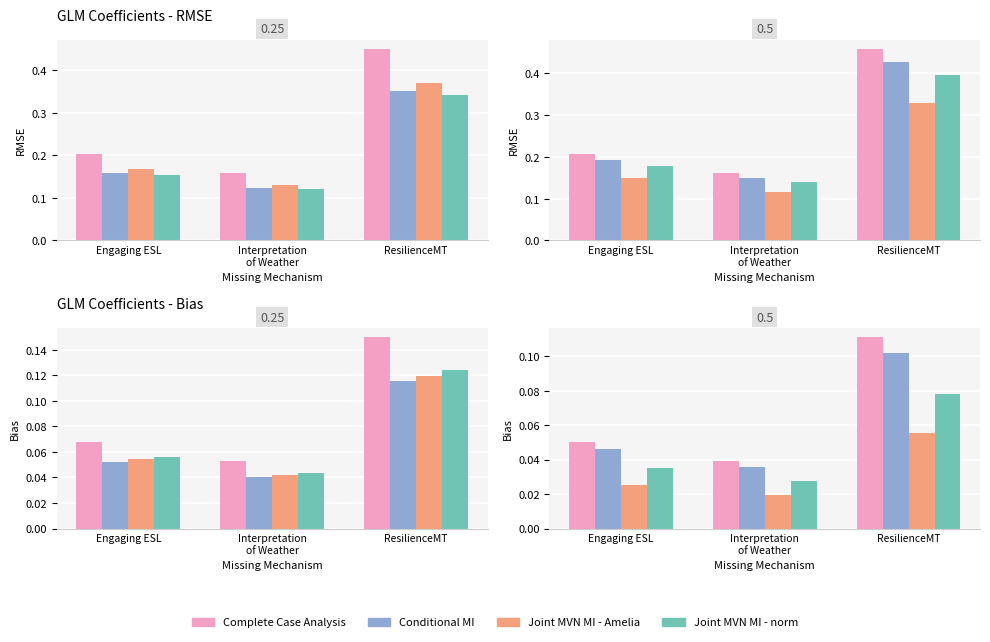

At which label is Joint MVN MI - norm closest to 0?

Interpretation
of Weather